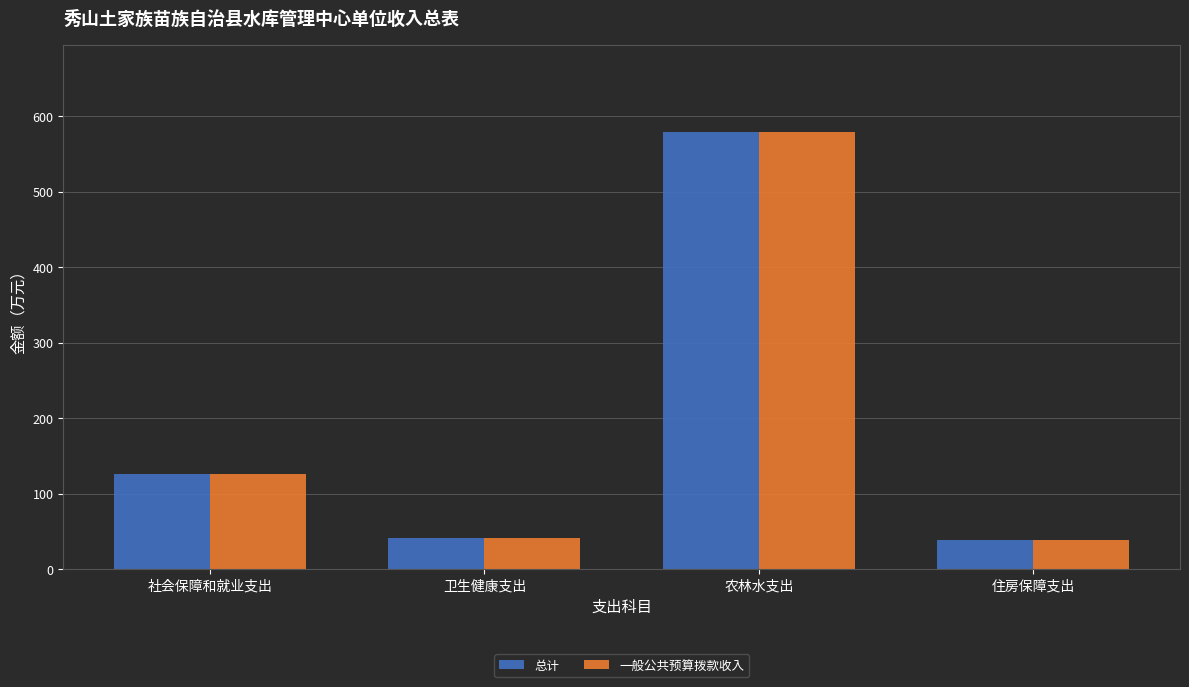

Are the bars grouped side by side (vs. stacked)?

Yes